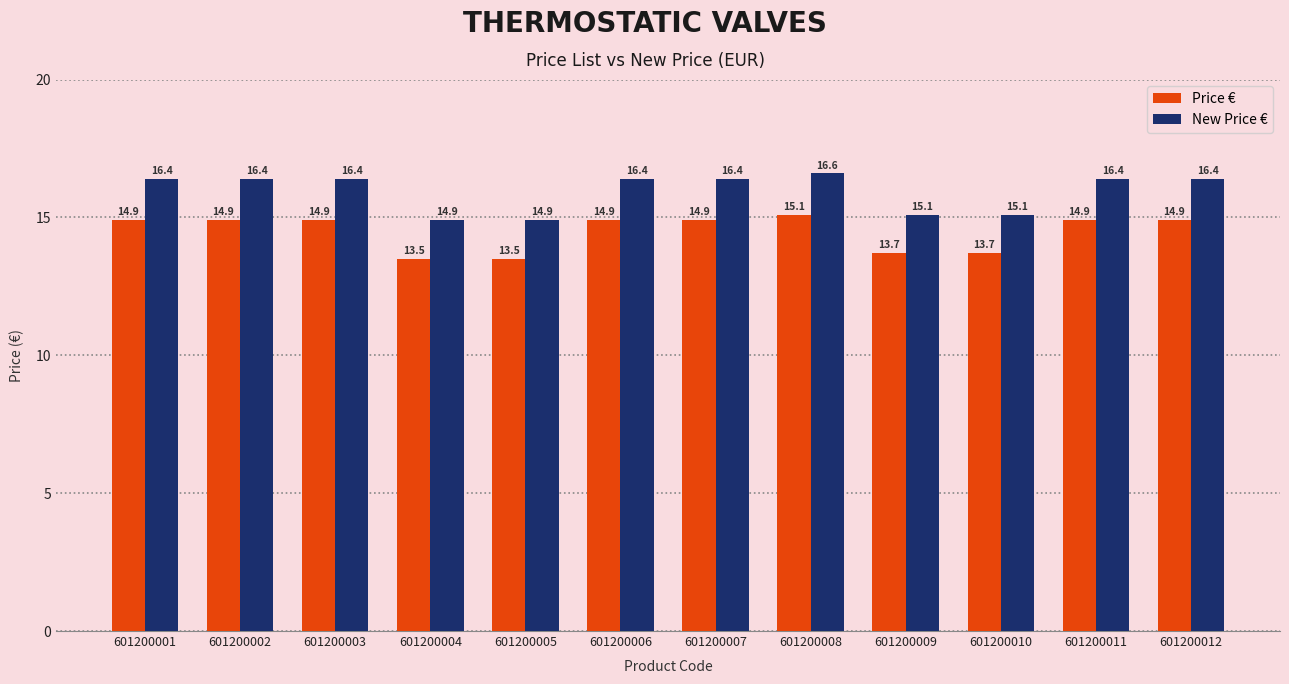

Rank the series at 601200011 from lowest to highest value.

Price €, New Price €